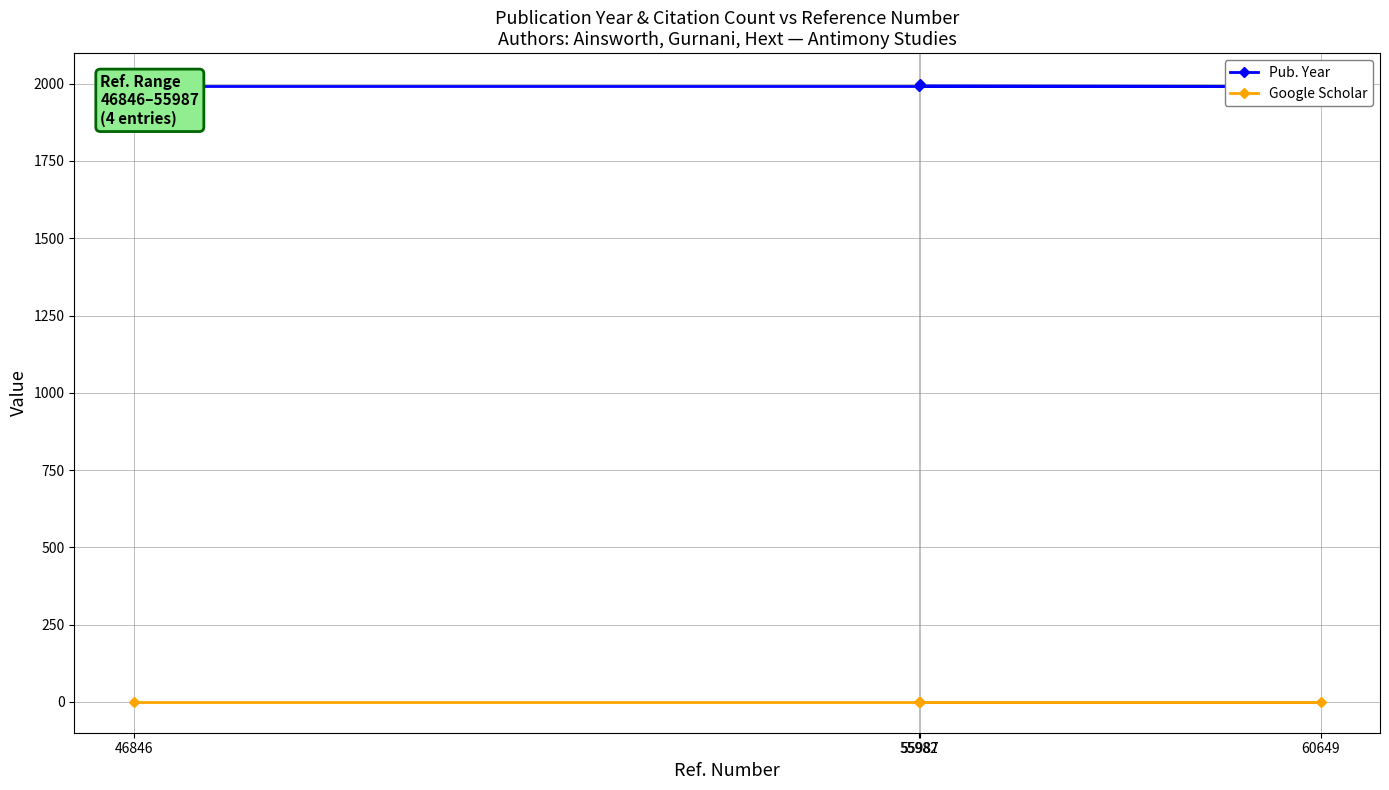

Which series changed the most between 60649 and 55982?

Pub. Year